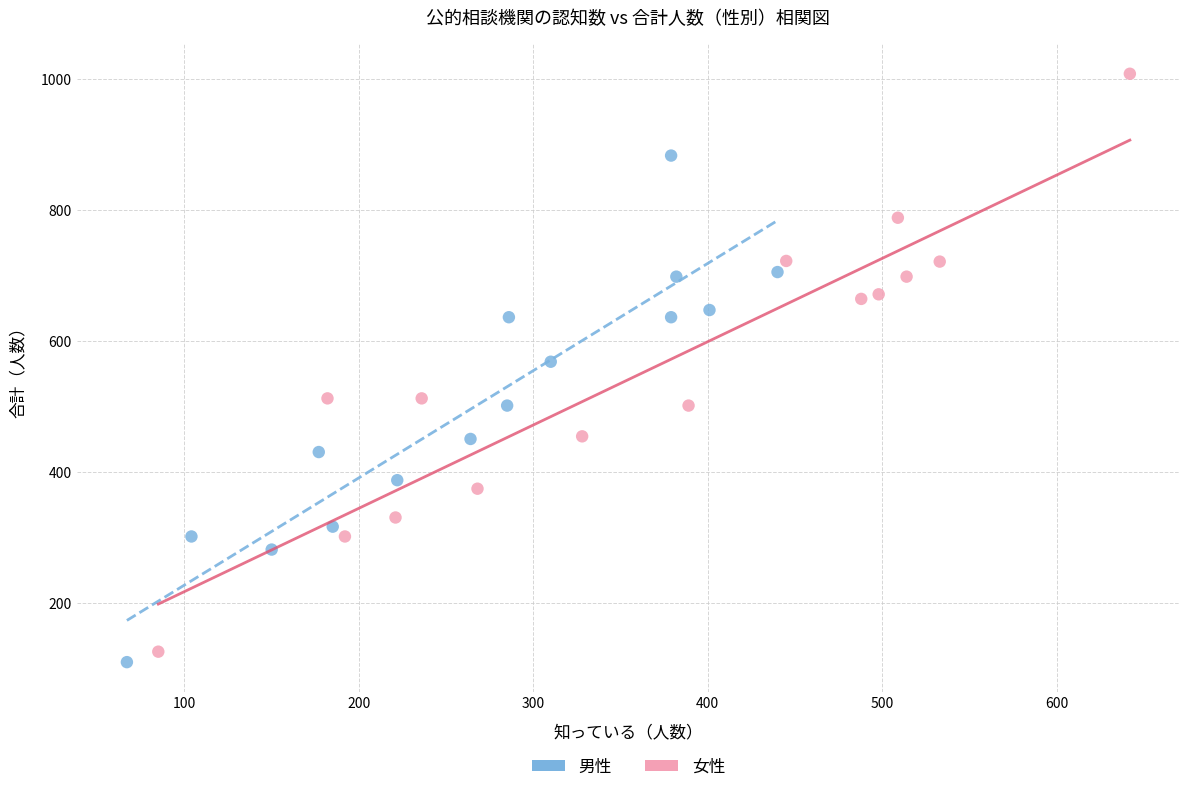

Which series has the widest spread of Y values?

女性